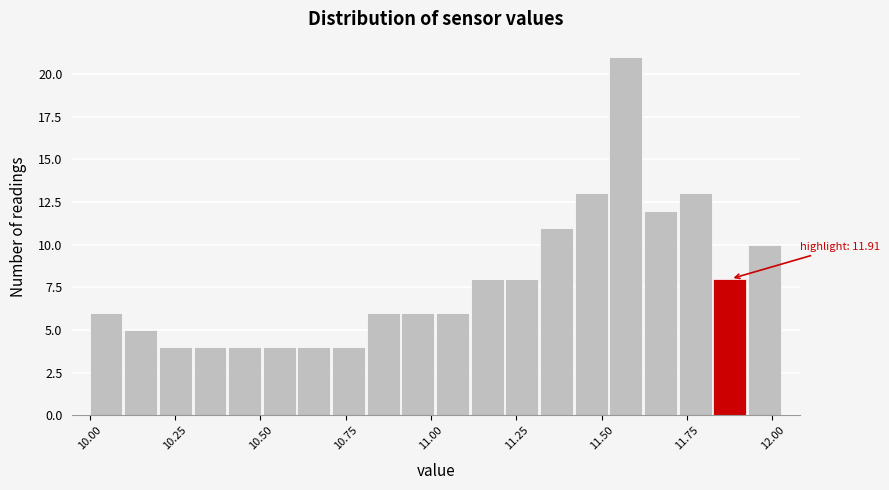

Around what value on the x-axis is the tallest bar? Give the approximate position of its centre, as read against the axis.

11.55